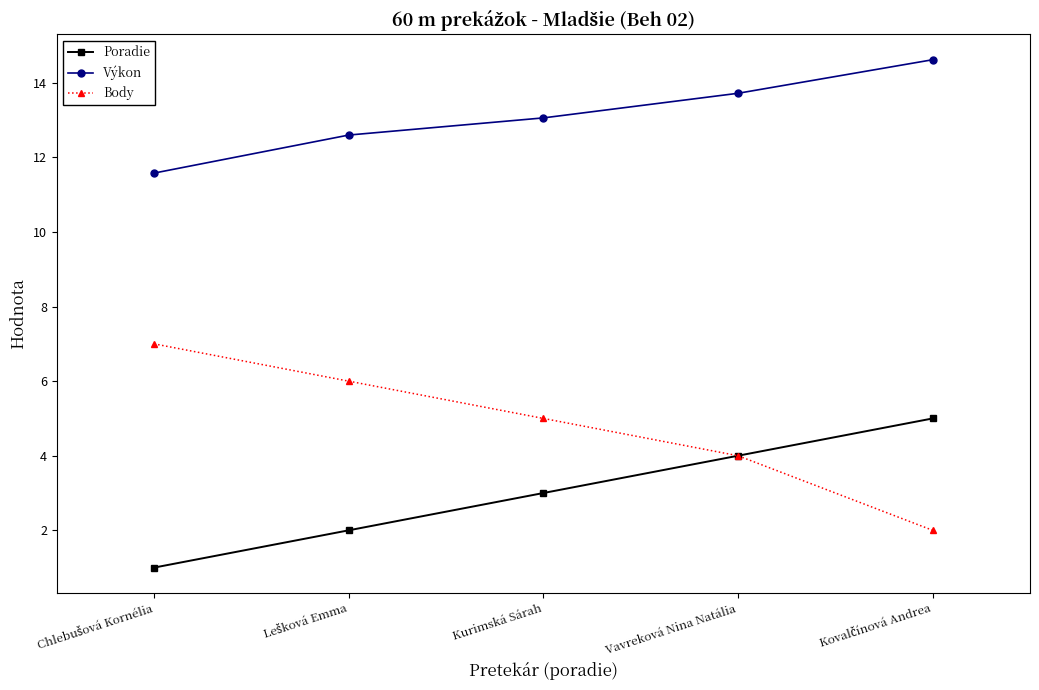

How many lines are shown in the chart?

3